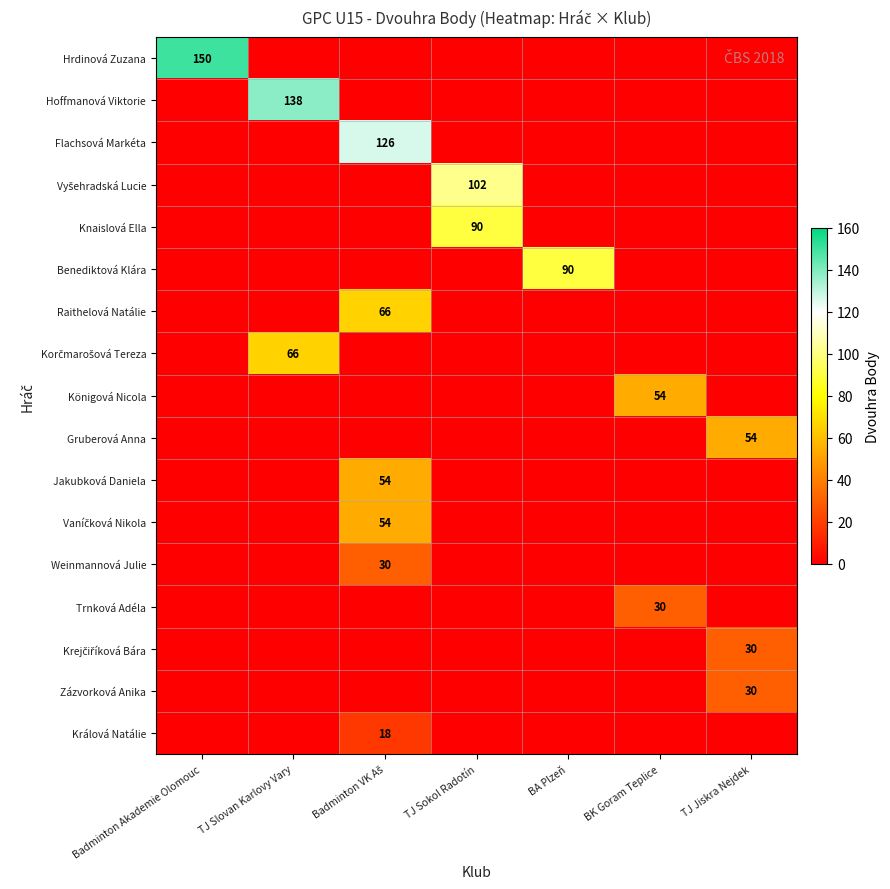

The Hoffmanová Viktorie series shows 138 at TJ Slovan Karlovy Vary. True or false?

True